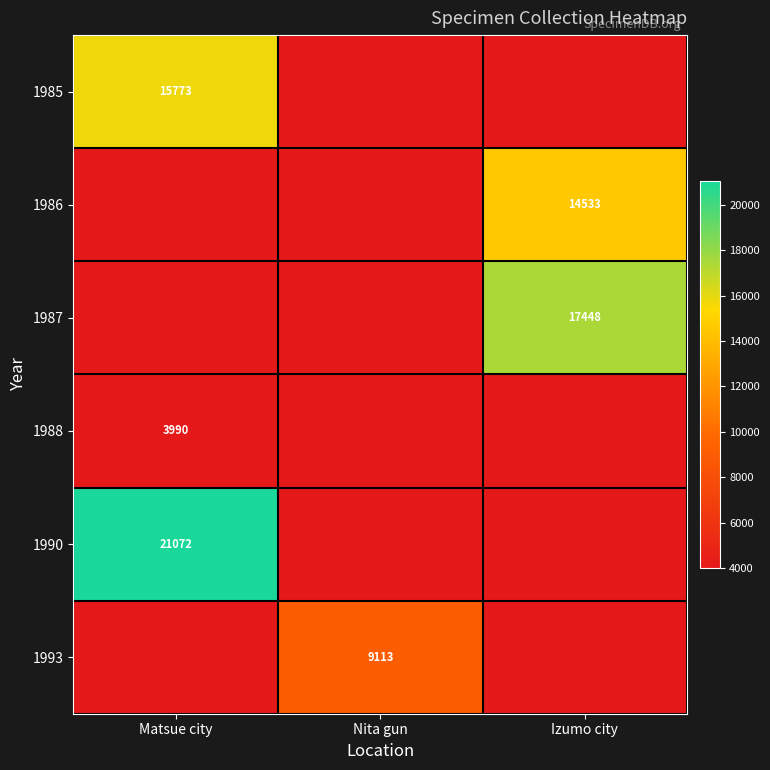

The 1988 series shows 2378 at Matsue city. True or false?

False